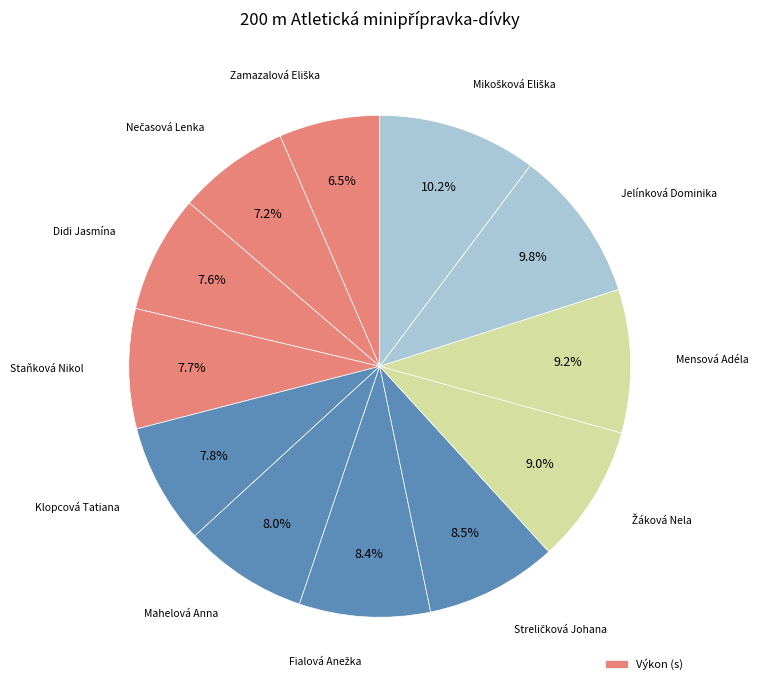

How many segments does this pie chart have?

12